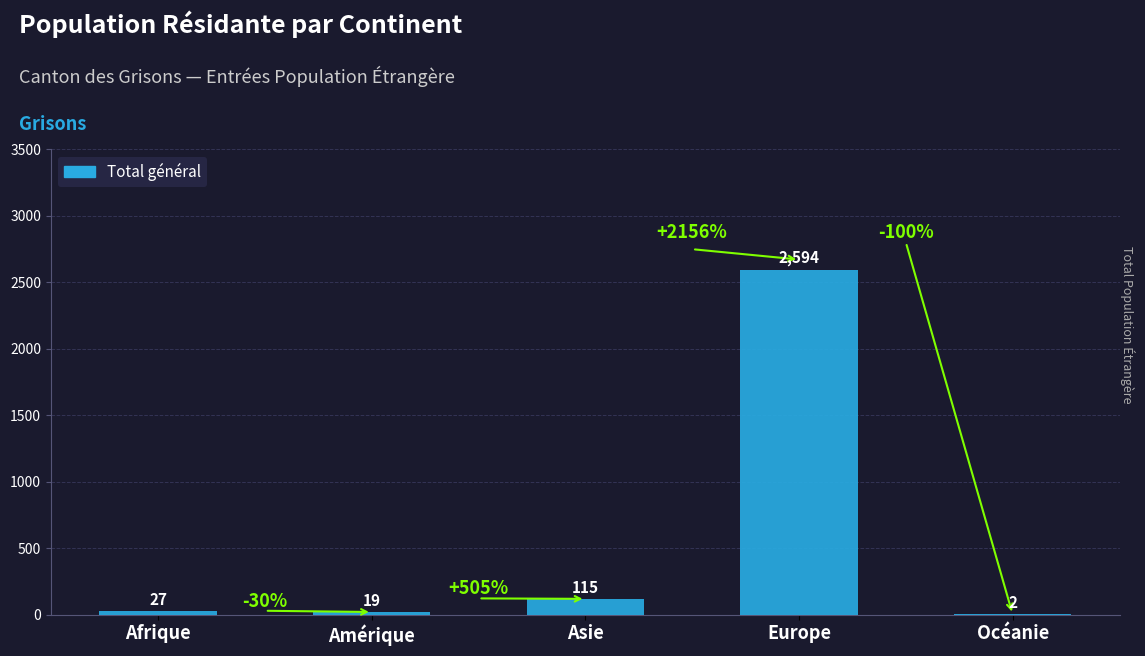

Which category has the highest value across all series?

Europe